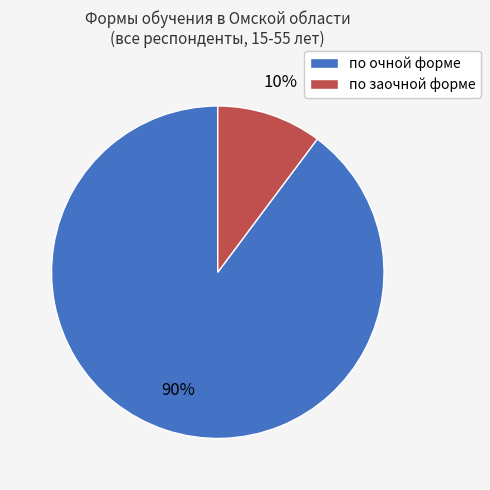

What is the smallest slice in the pie chart?

по заочной форме